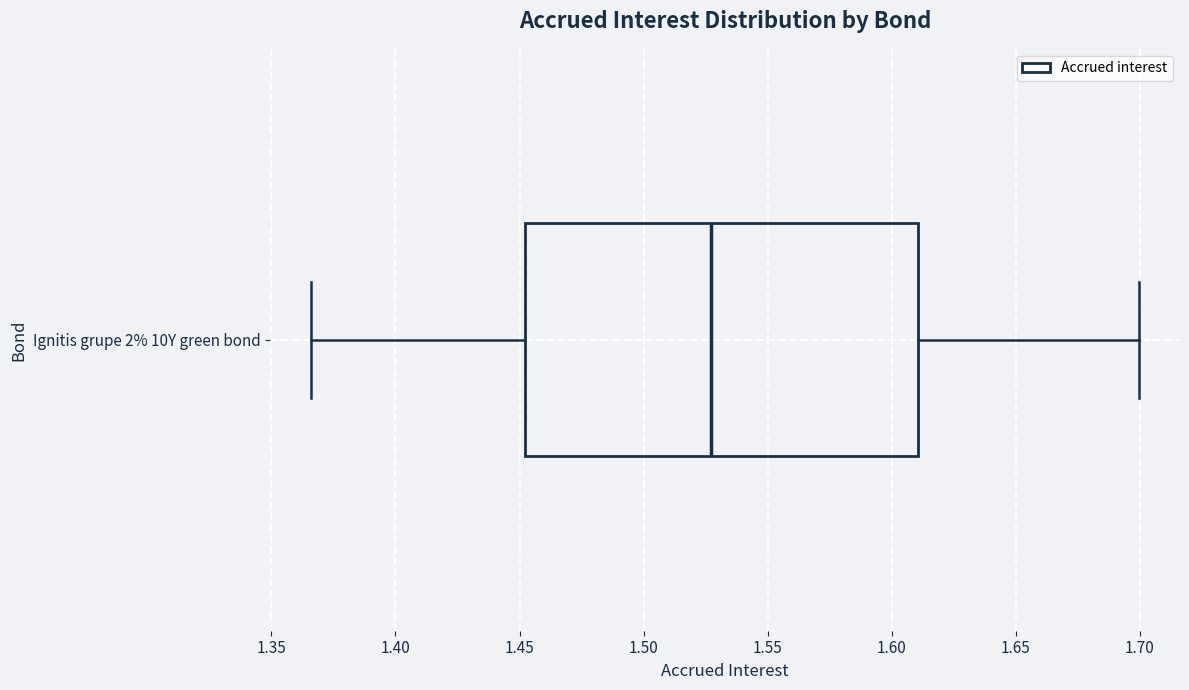

Where is the right edge of the box for Ignitis grupe 2% 10Y green bond on the x-axis? The values are not printed on the chart, so give them approximately, as read against the axis.

1.610